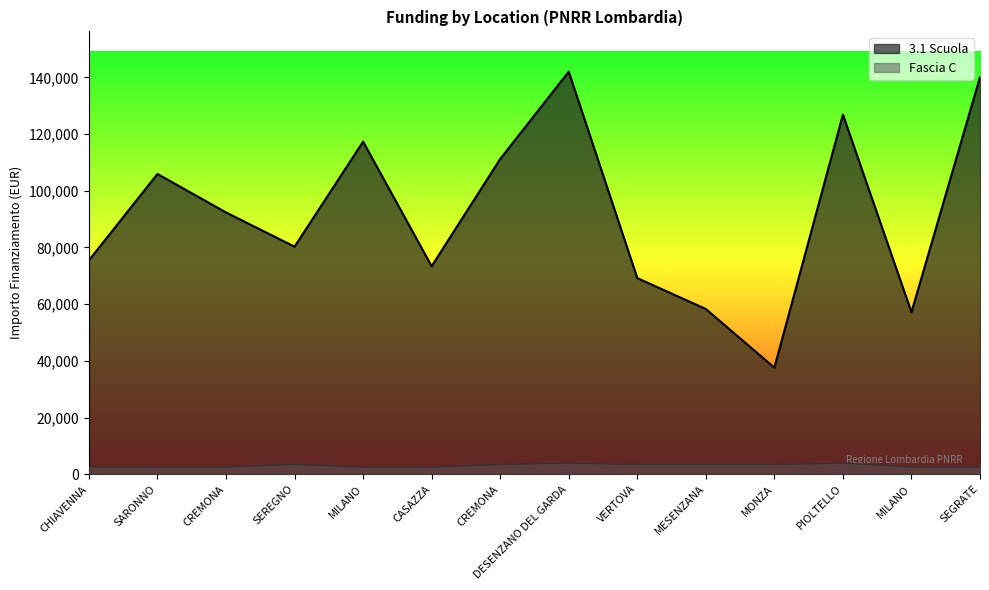

What is the label of the 11th point from the right?

SEREGNO